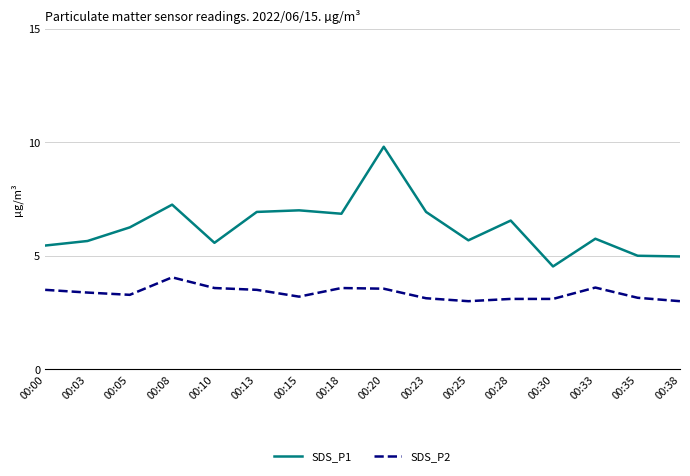

What are all the series names shown in the legend?

SDS_P1, SDS_P2